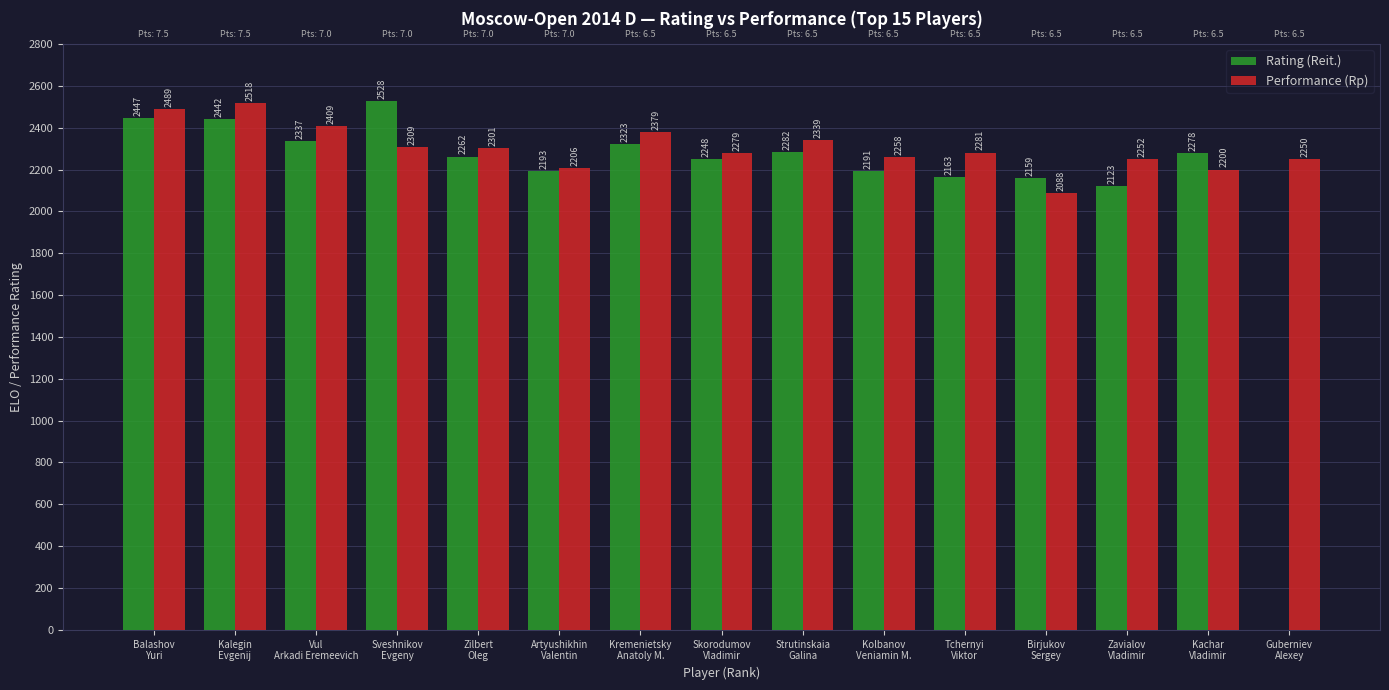

What is the difference between the Rating (Reit.) values at Kremenietsky
Anatoly M. and Zavialov
Vladimir?

200